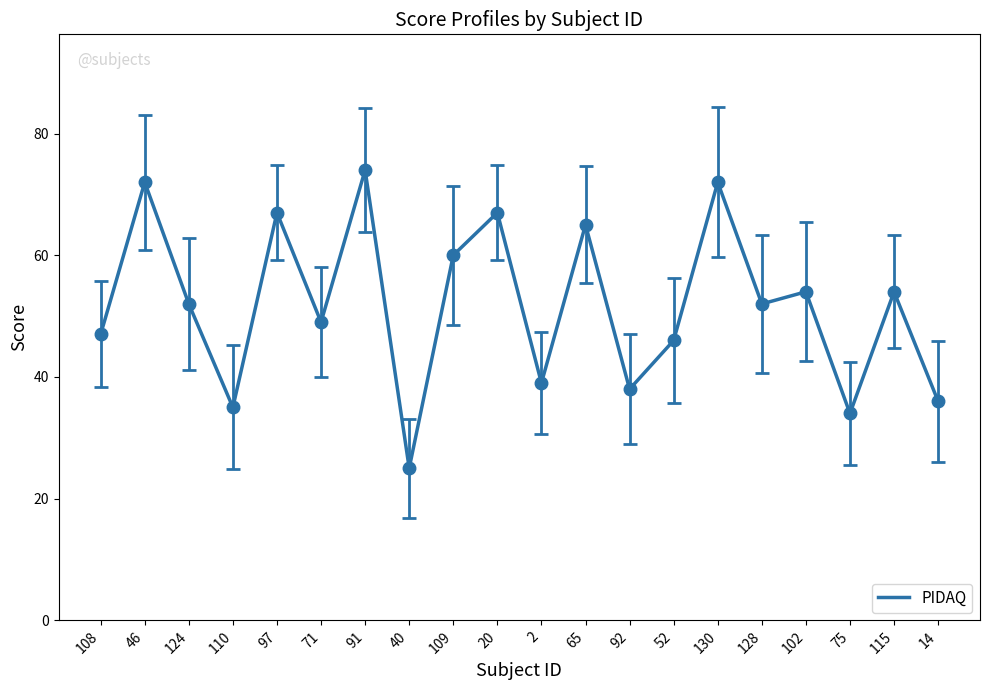

What position from the right is 110?

17